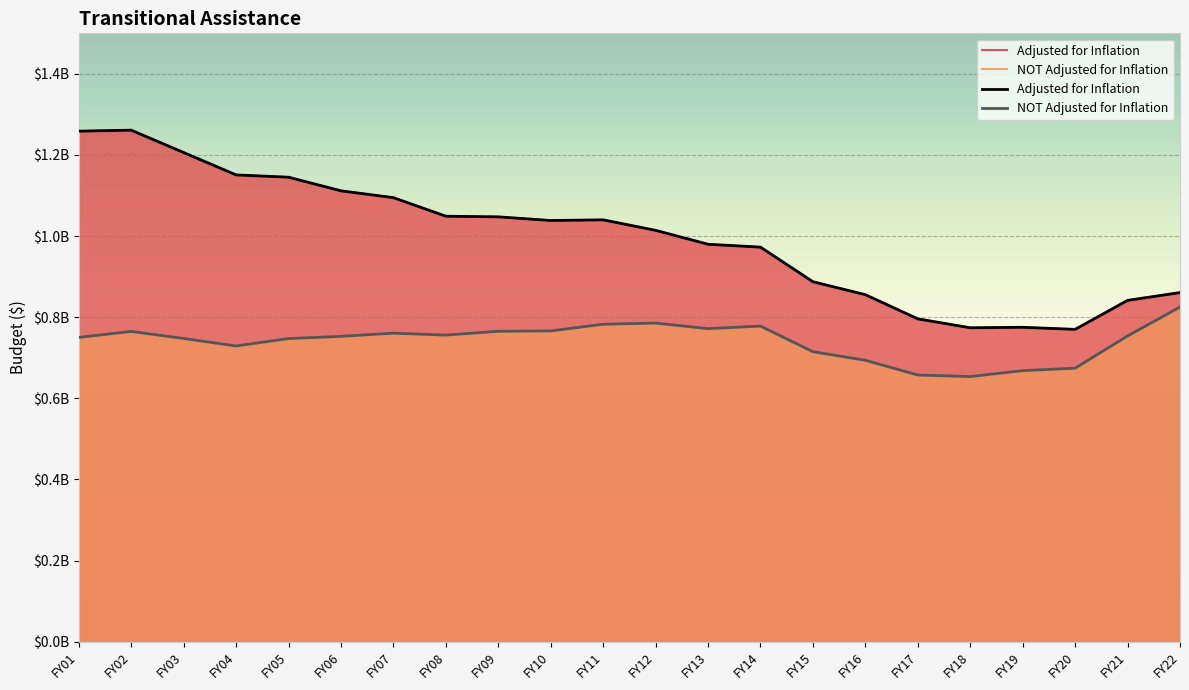

Reading left to right, extract all data points from this chart.

Adjusted for Inflation: 1258795419	1261276043	1206079878	1150919795	1145233845	1111651259	1094798603	1049013505	1047466988	1038471157	1040092698	1014187091	979906925	972761877	887487089	855545192	795923195	773938907	775139387	770028602	841459100	860739207
NOT Adjusted for Inflation: 750143171	764930792	747569687	729115385	747311642	752800415	760655892	755882992	765339037	766234401	782654755	785573923	771813612	778107383	714975976	693822505	657479200	653650370	668236438	674322192	753741637	825045937